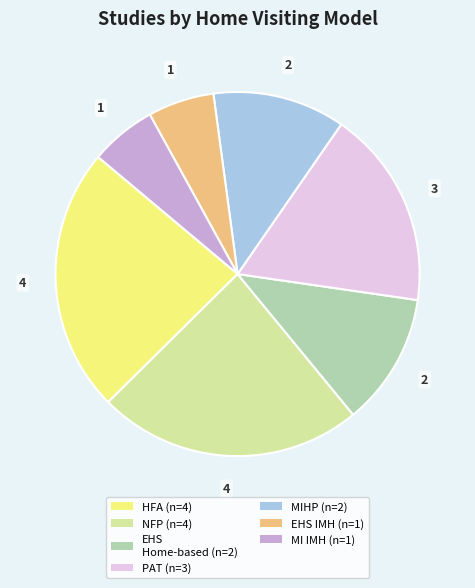

Does any single category account for the majority?

No